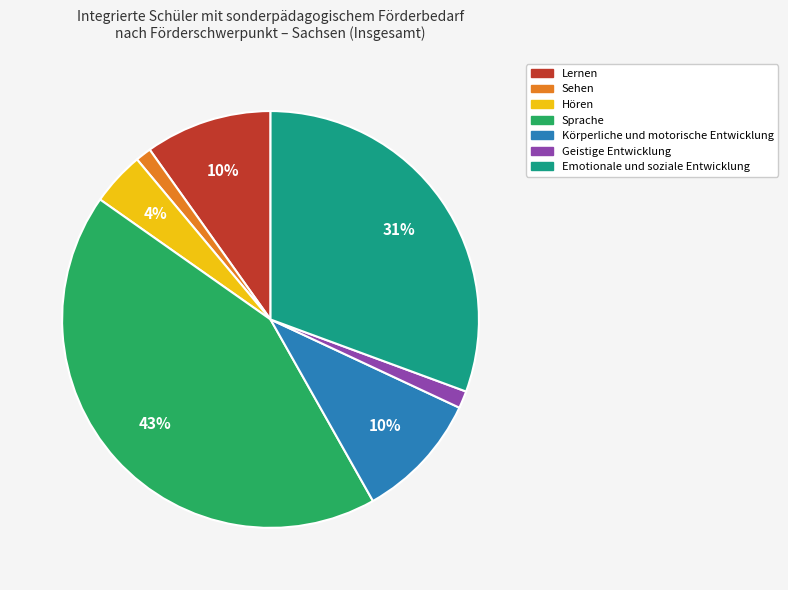

Count the number of slices in the pie.

7